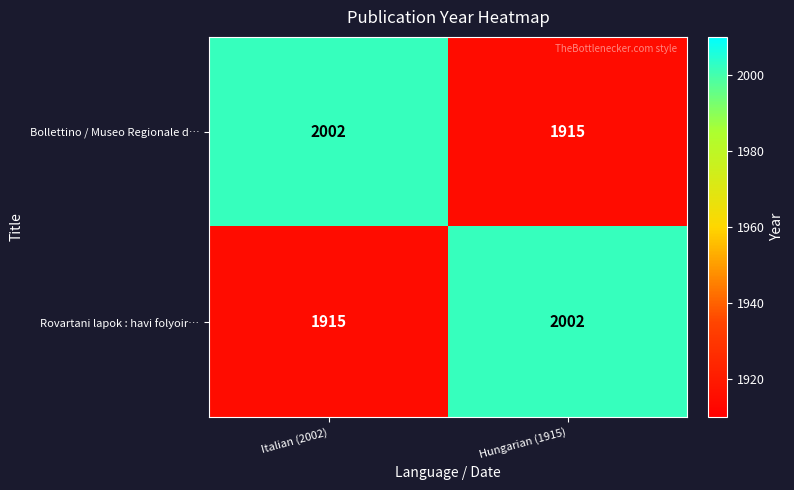

How many categories are shown in the chart?

2